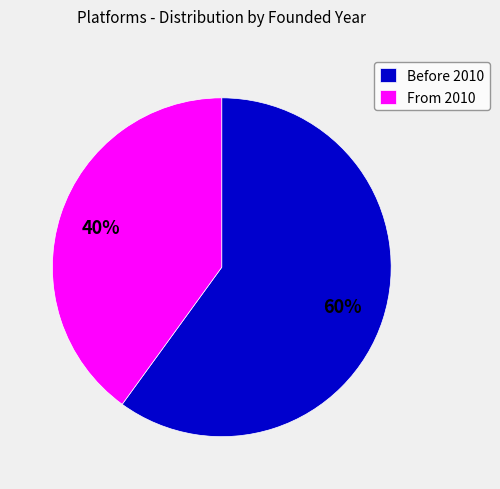

Approximately how many times larger is the value at From 2010 compared to Before 2010?

0.7